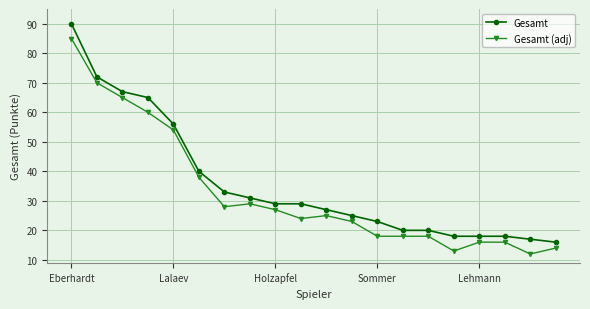

True or false: Gesamt (adj) and Gesamt intersect in this chart.

False